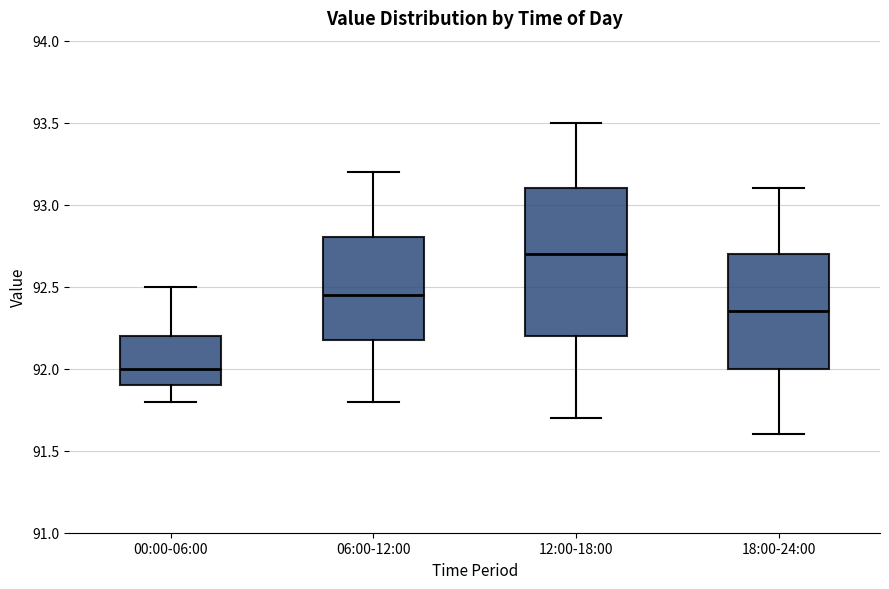

Reading left to right, transcribe this box plot: for each box, give where its median line is, the range the box spans, and where its two whiskers end, as read against the y-axis. The values are not printed on the chart, so give them approximately, as read against the axis.

00:00-06:00: median 92.00, box 91.90 to 92.20, whiskers 91.80 to 92.50
06:00-12:00: median 92.45, box 92.20 to 92.80, whiskers 91.80 to 93.20
12:00-18:00: median 92.70, box 92.20 to 93.10, whiskers 91.70 to 93.50
18:00-24:00: median 92.35, box 92.00 to 92.70, whiskers 91.60 to 93.10